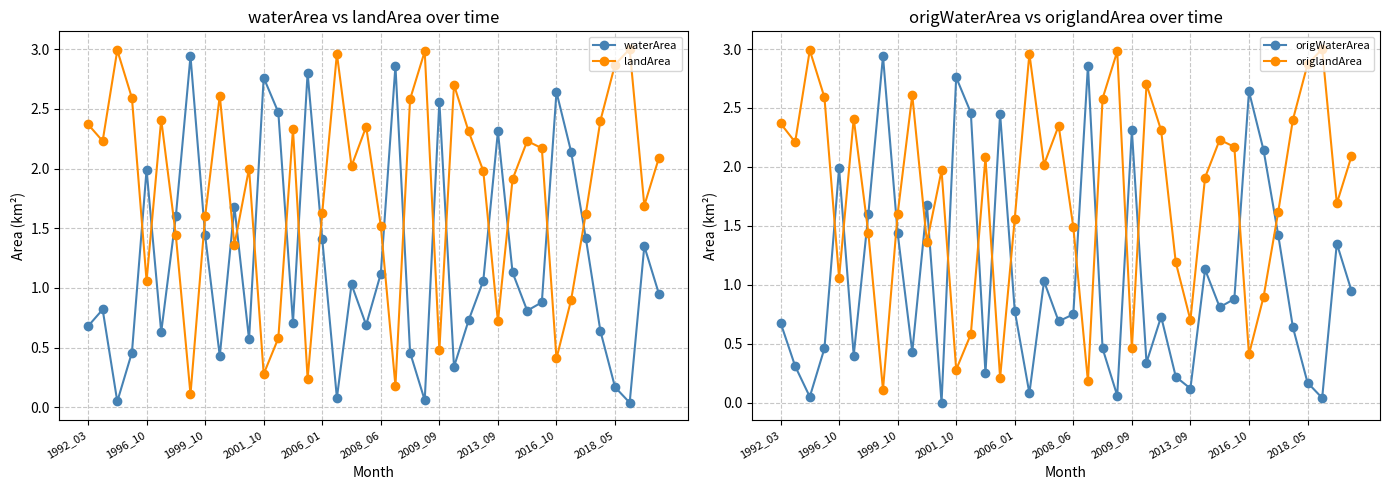

In origWaterArea, how many points are lower than both neighbors (excluding endpoints)?

12